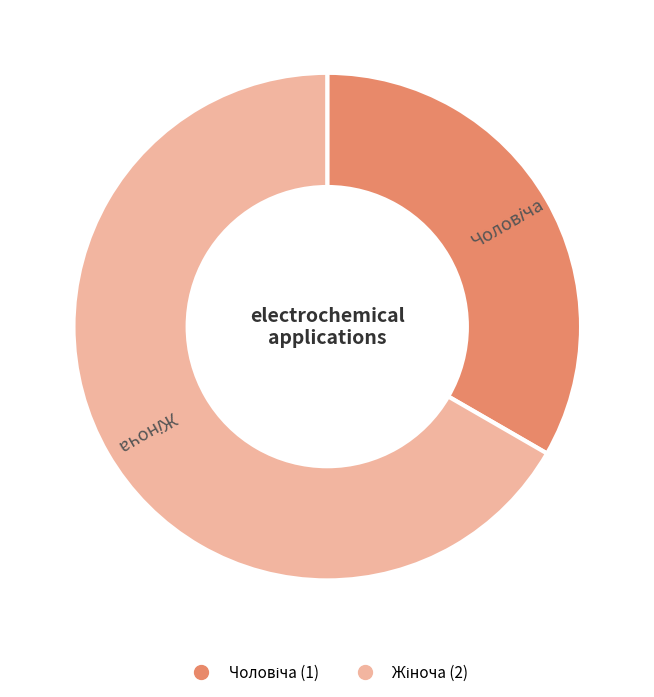

Does any single category account for the majority?

Yes